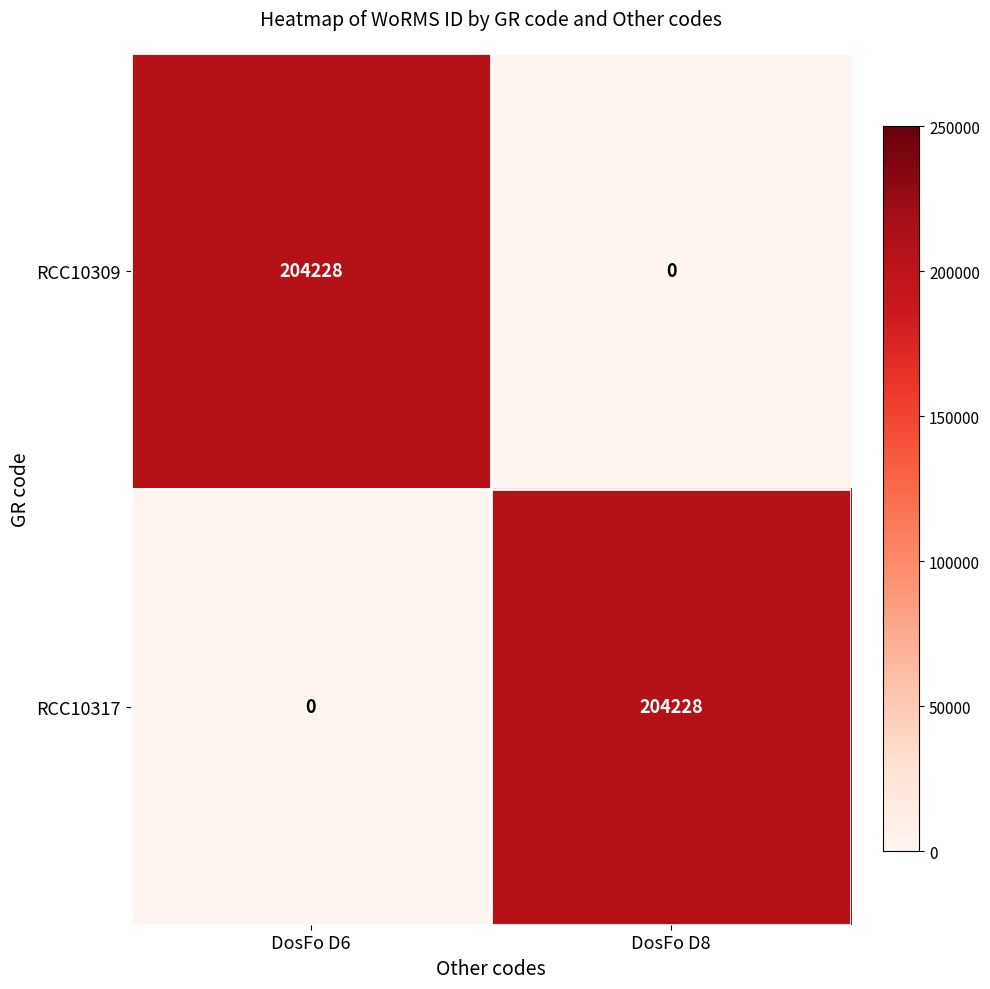

Which category has the highest value in the RCC10317 series?

DosFo D8